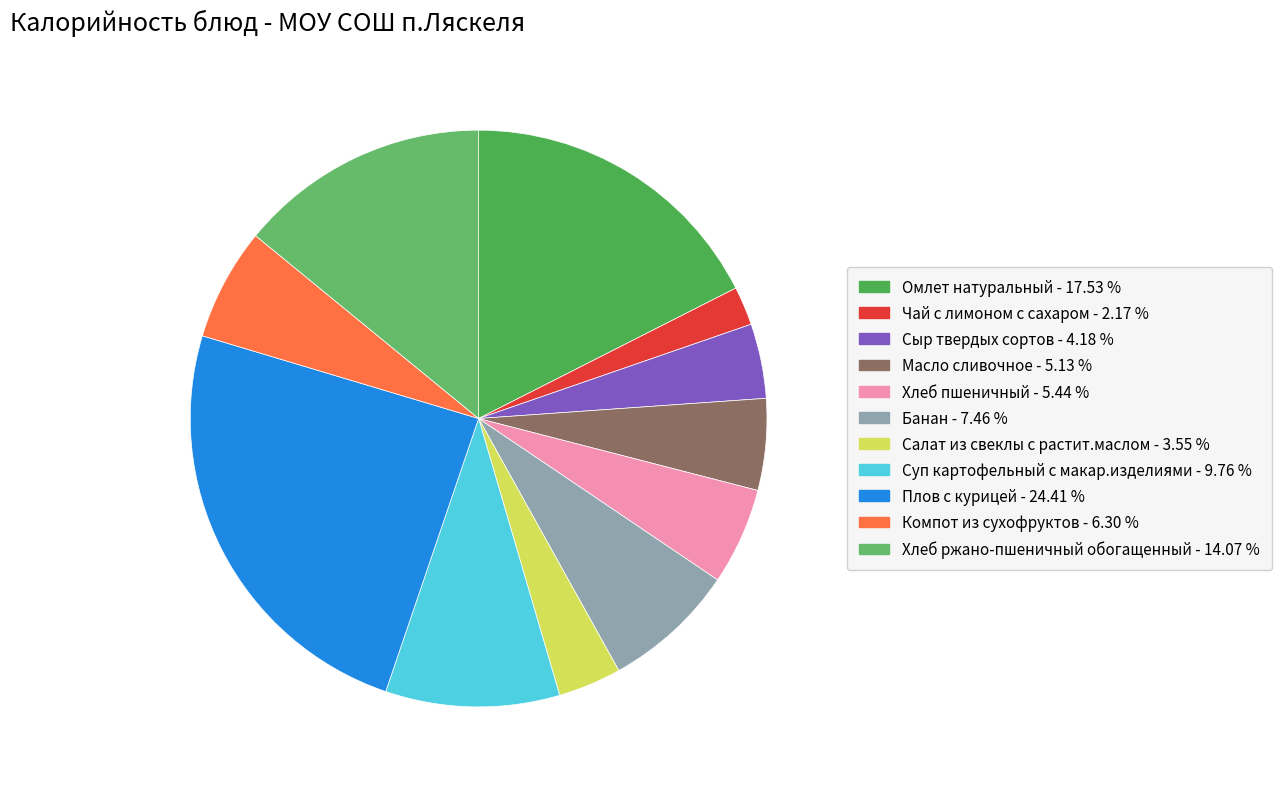

Count the number of slices in the pie.

11